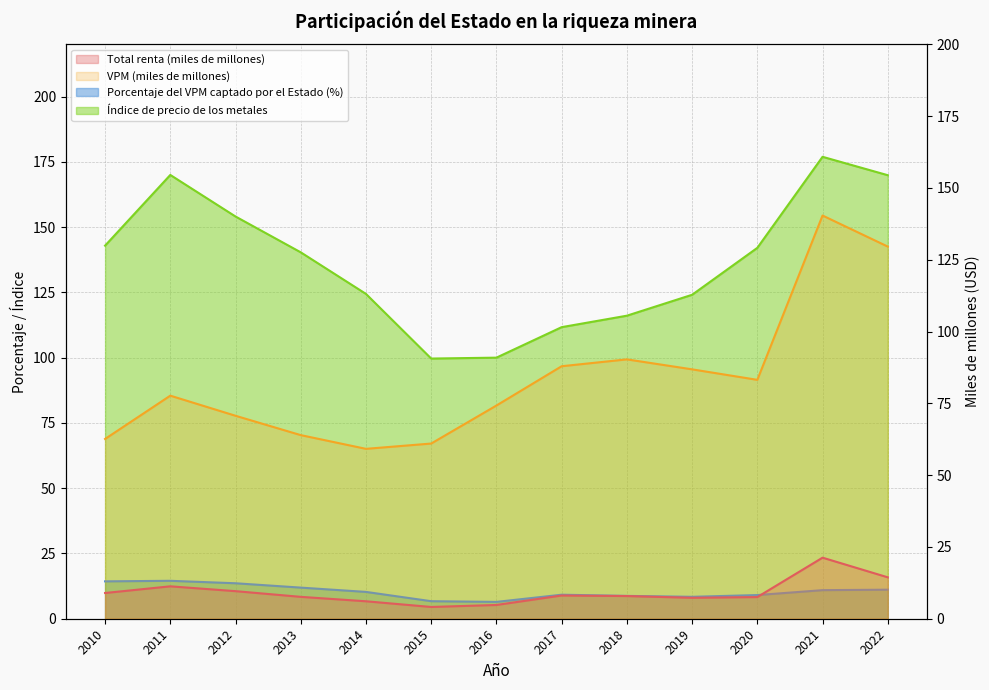

What is the value of the Índice de precio de los metales point at the 13th from the left?

169.9